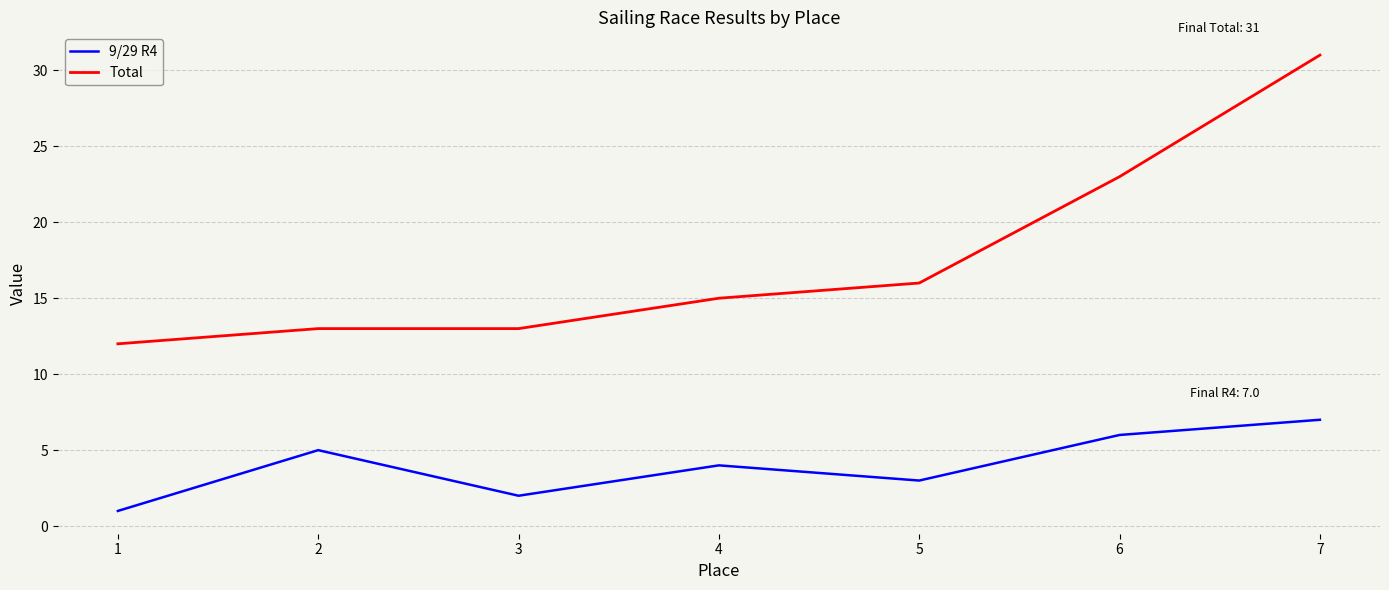

Is the value of 9/29 R4 at 2 greater than the value of Total at 4?

No